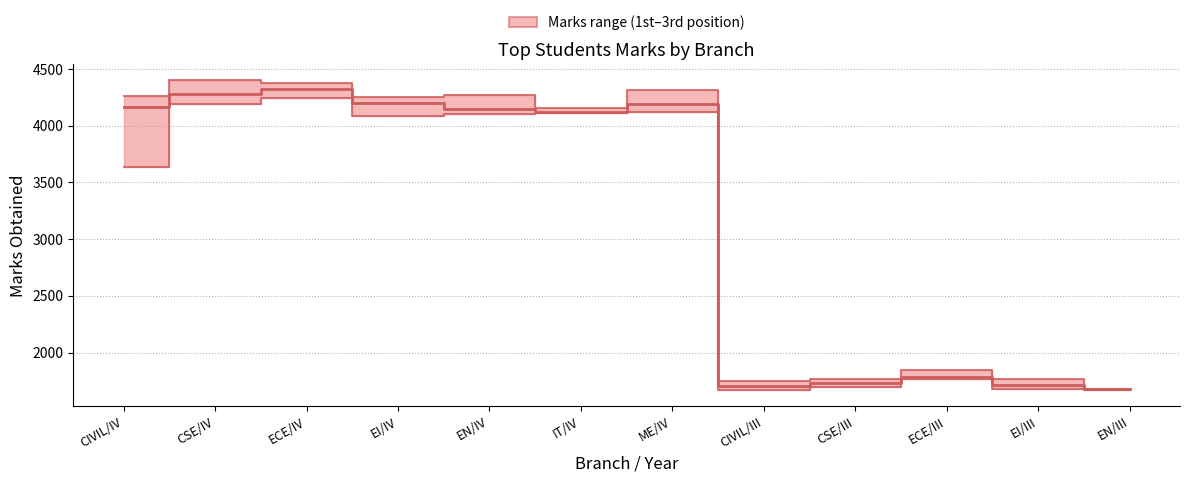

At which label does 3rd Position (lower) reach its peak?

ECE/IV